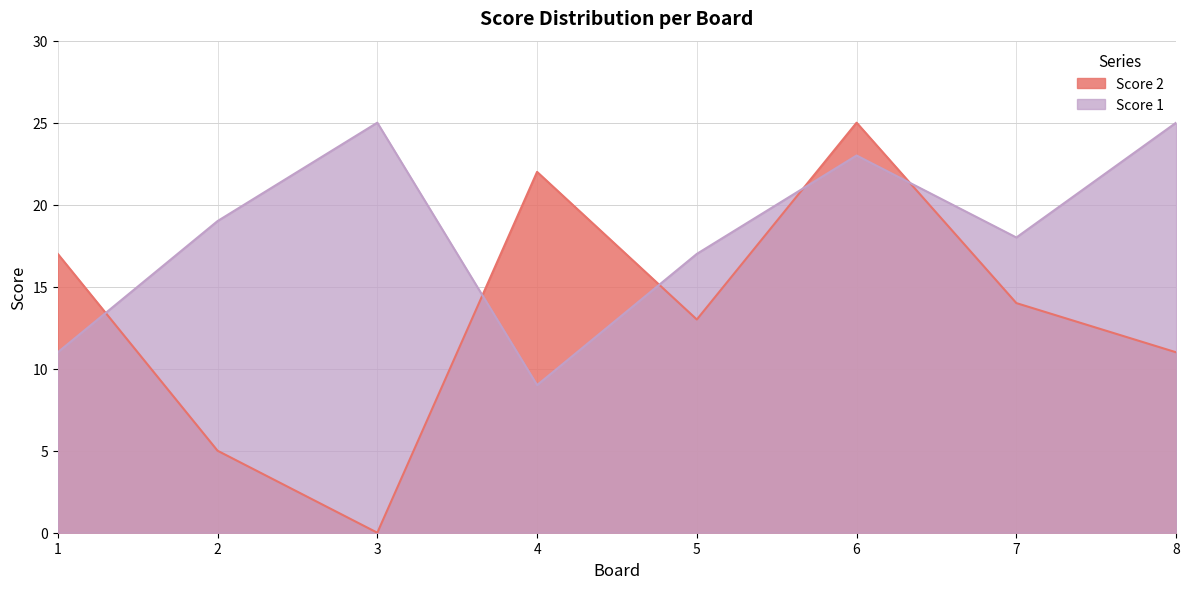

Which series has the largest total across all categories?

Score 1